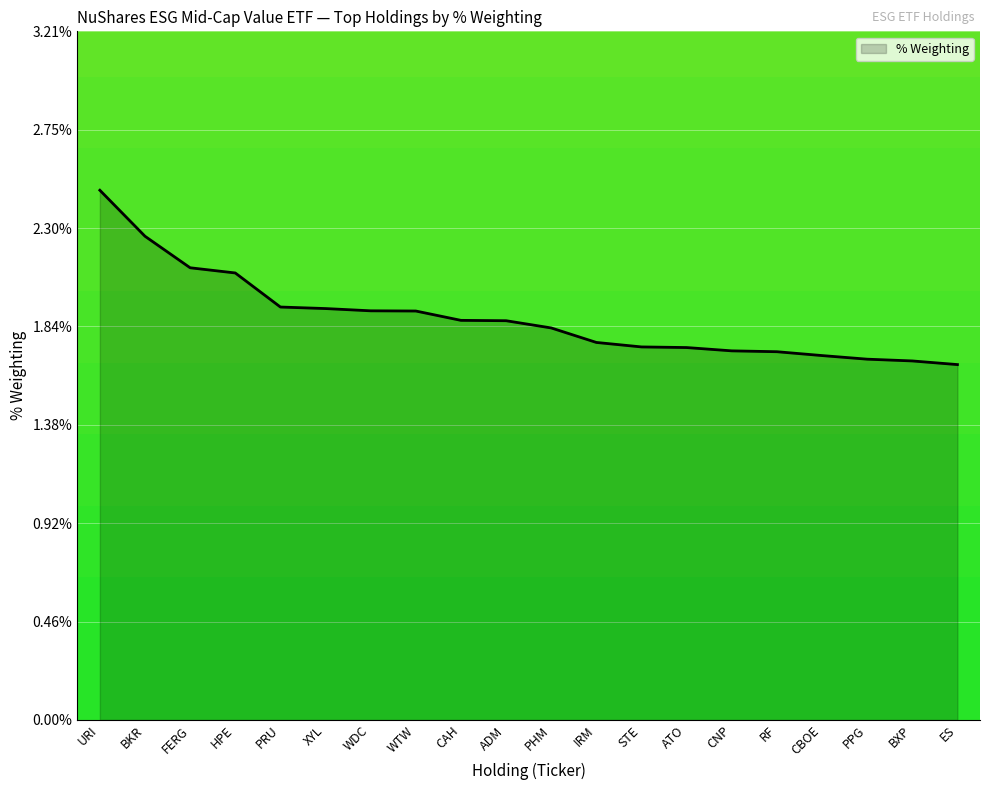

What position from the left is RF?

16